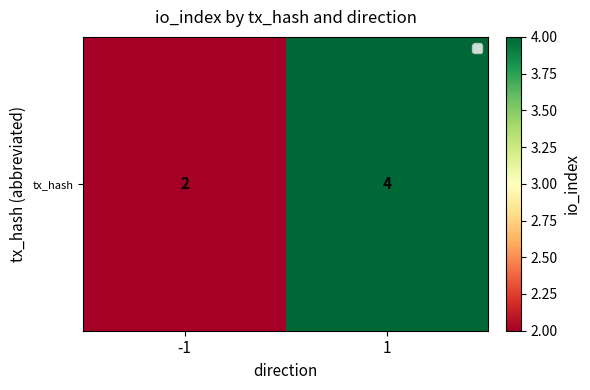

Between -1 and 1, which is larger?

1